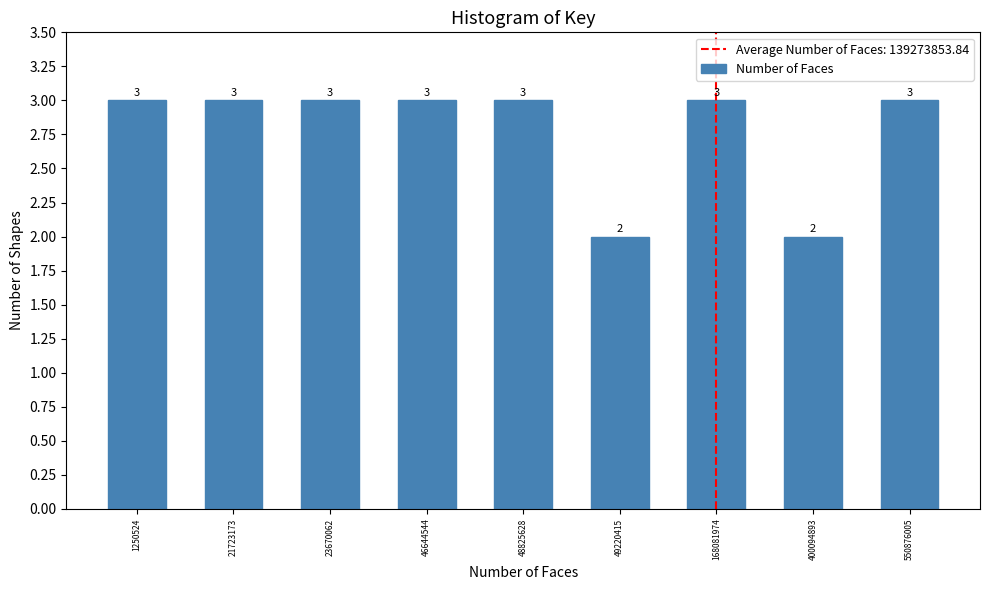

Reading left to right, extract all data points from this chart.

1250524=3	21723173=3	23670062=3	46644544=3	48825628=3	49220415=2	168081974=3	400094893=2	550876005=3